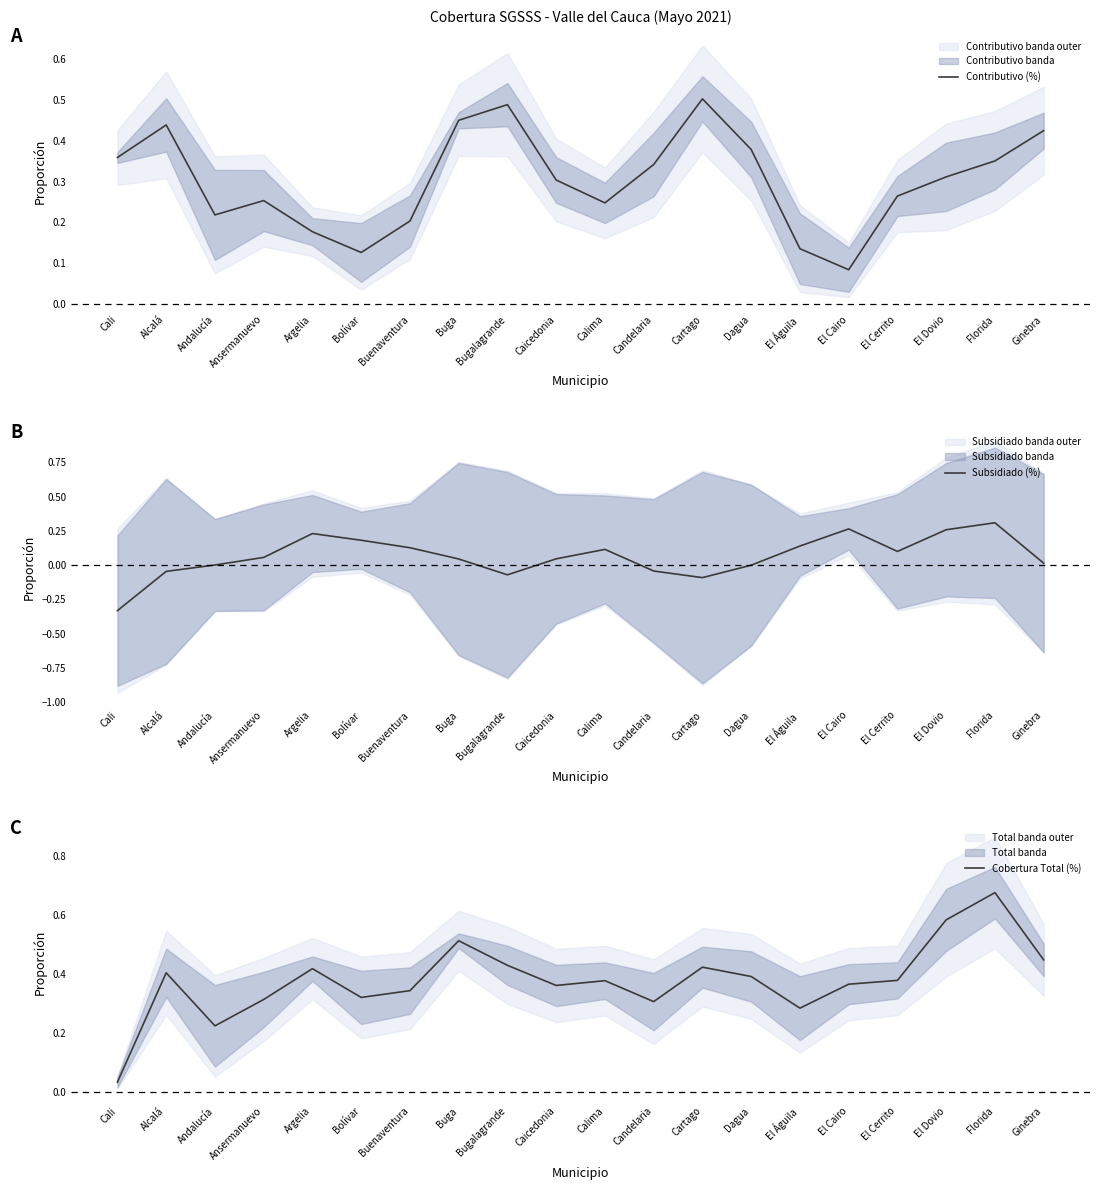

What is the label of the 3rd point from the left?

Andalucía